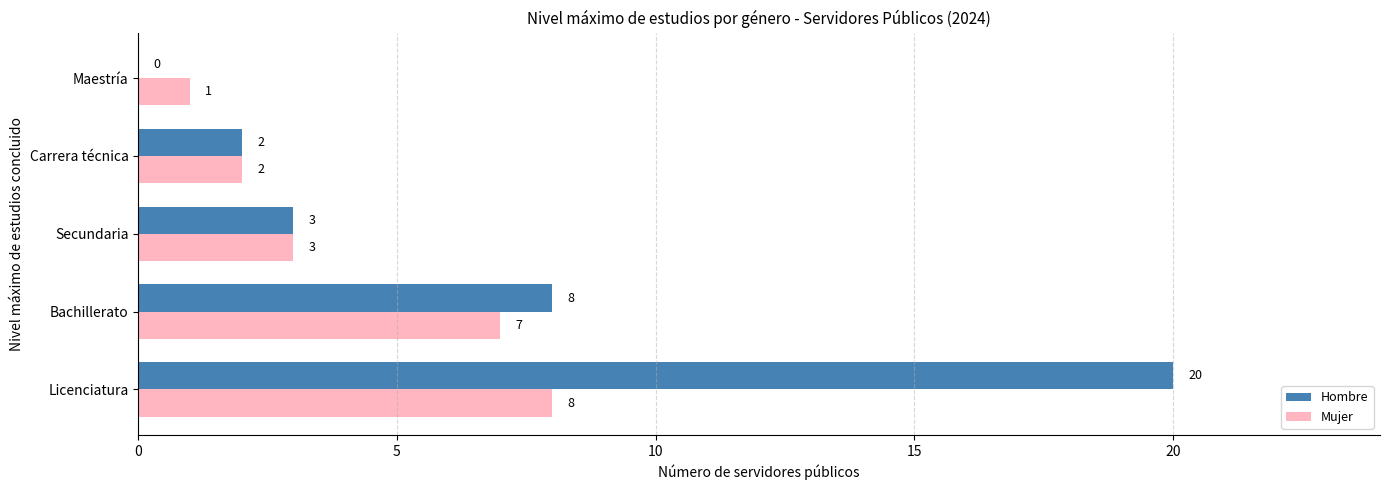

What is the sum of the Mujer values at Secundaria and Licenciatura?

11